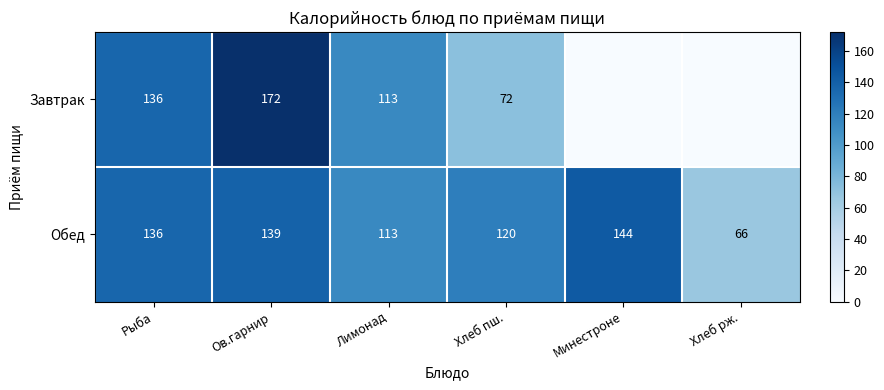

What is the difference between the highest and lowest values at Хлеб рж.?

66